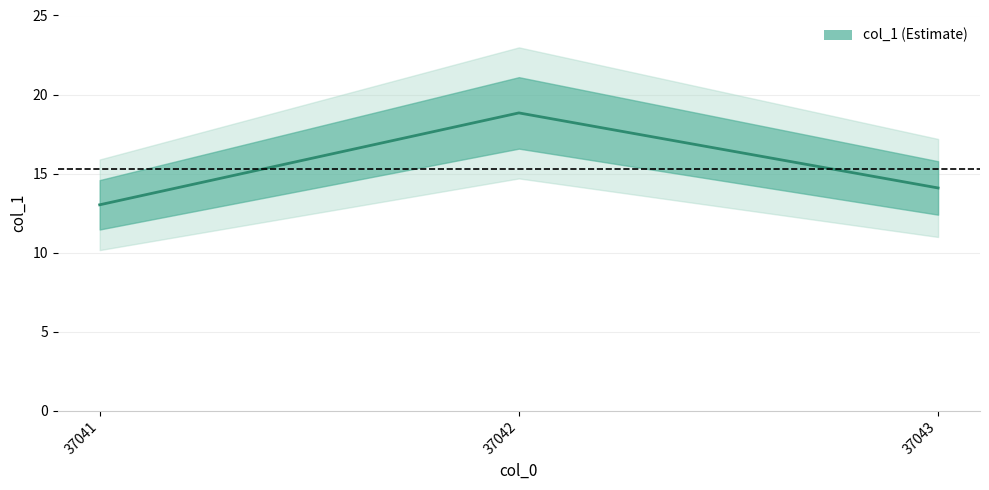

List the labels in order of value, largest first.

37042, 37043, 37041